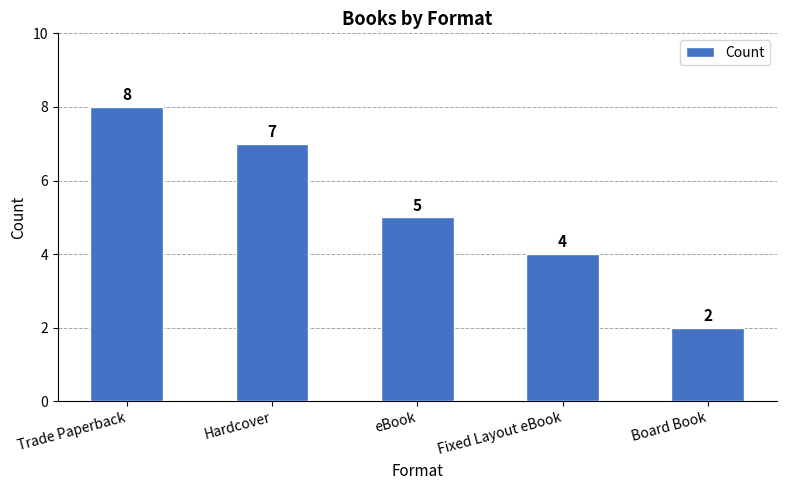

Count the values in the range 4 to 7.

3